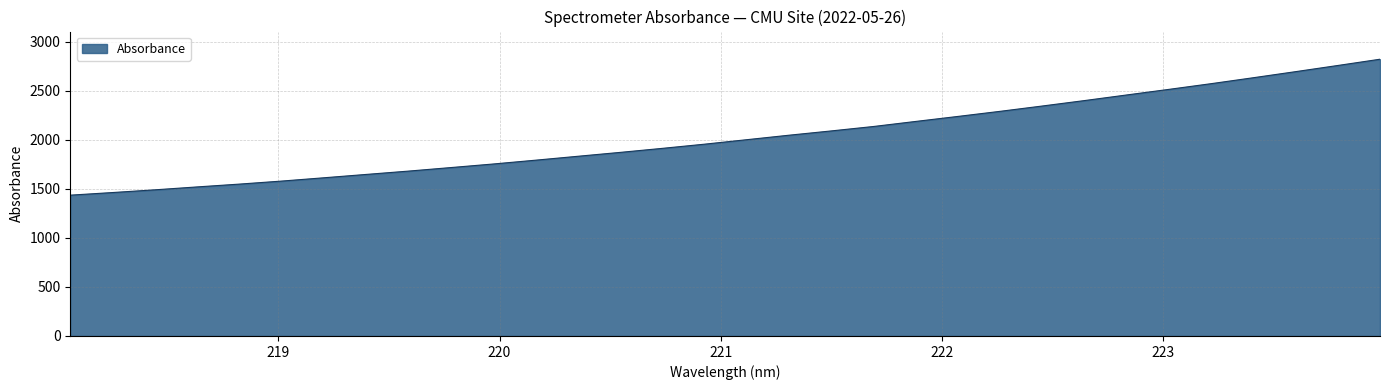

What is the minimum value shown in the chart?

1435.3